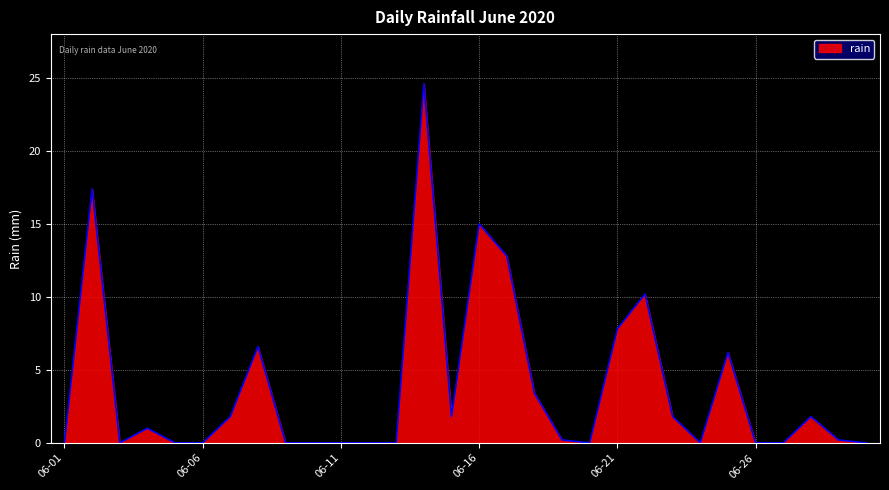

What is the difference between the maximum and minimum values?

24.6